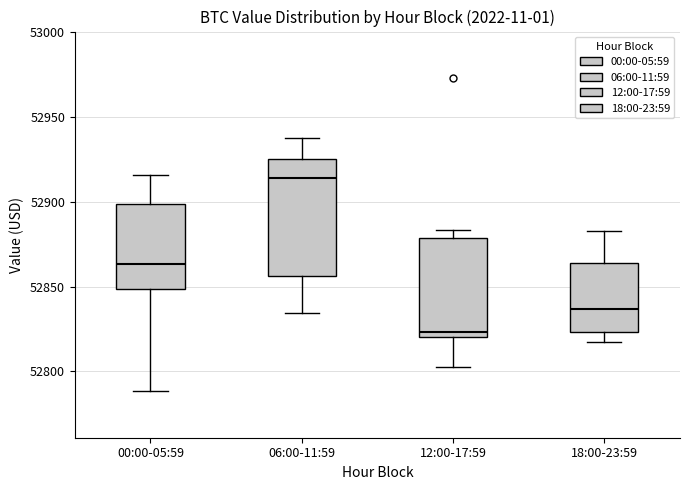

Reading left to right, transcribe this box plot: for each box, give where its median line is, the range the box spans, and where its two whiskers end, as read against the y-axis. The values are not printed on the chart, so give them approximately, as read against the axis.

00:00-05:59: median 52865, box 52850 to 52900, whiskers 52790 to 52915
06:00-11:59: median 52915, box 52855 to 52925, whiskers 52835 to 52940
12:00-17:59: median 52825, box 52820 to 52880, whiskers 52805 to 52885
18:00-23:59: median 52835, box 52825 to 52865, whiskers 52820 to 52885